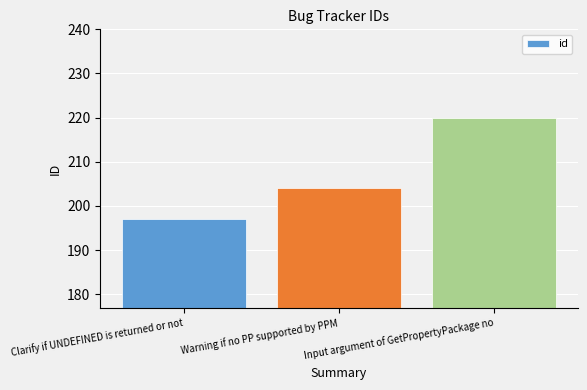

Reading left to right, transcribe all the data shown in this chart.

Clarify if UNDEFINED is returned or not=197	Warning if no PP supported by PPM=204	Input argument of GetPropertyPackage no=220